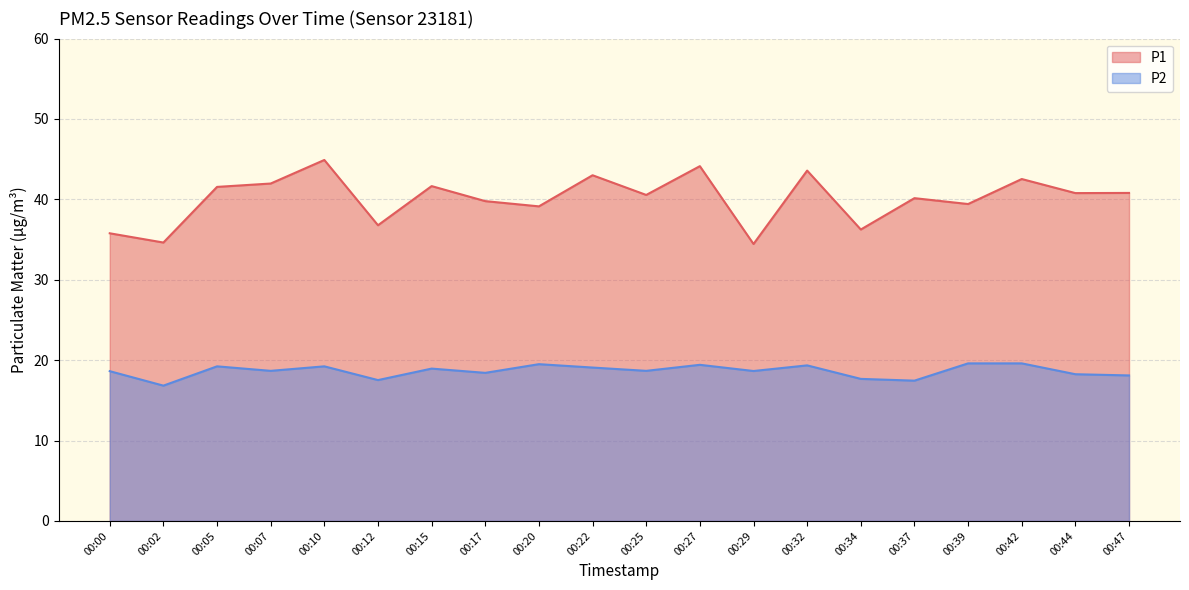

How many data points in P1 are less than 40?

8